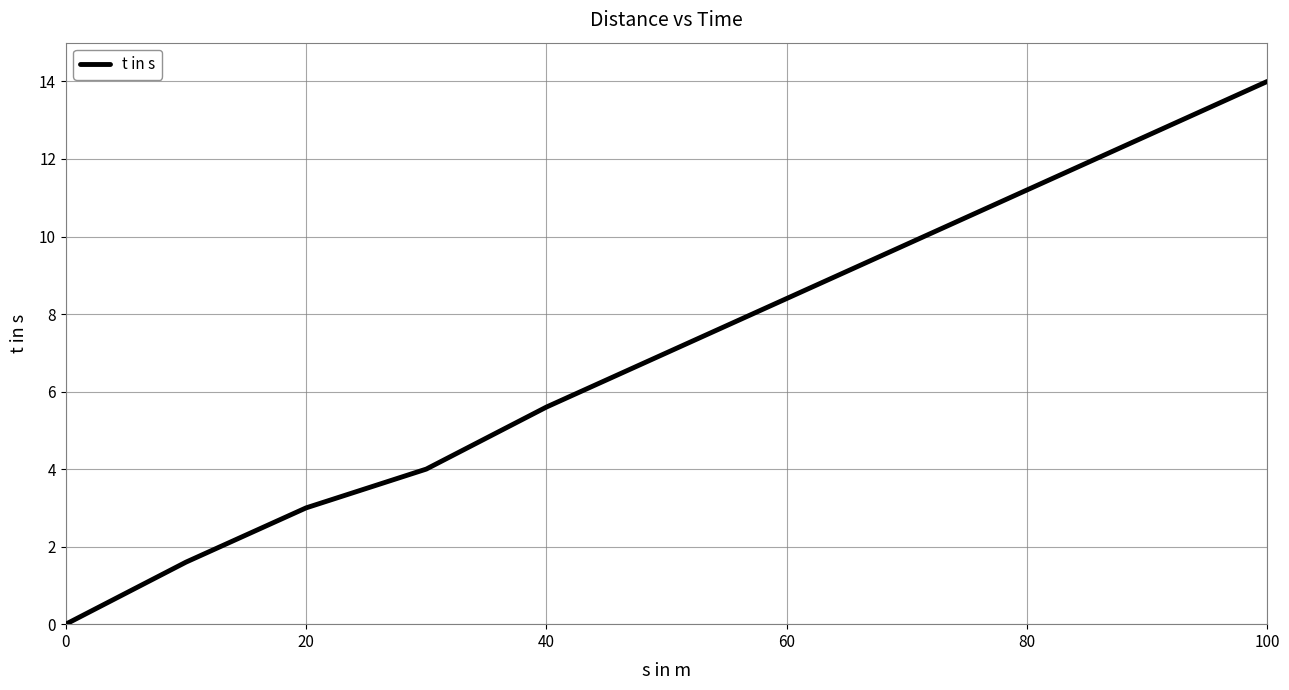

What is the difference between the maximum and minimum values?

14.0